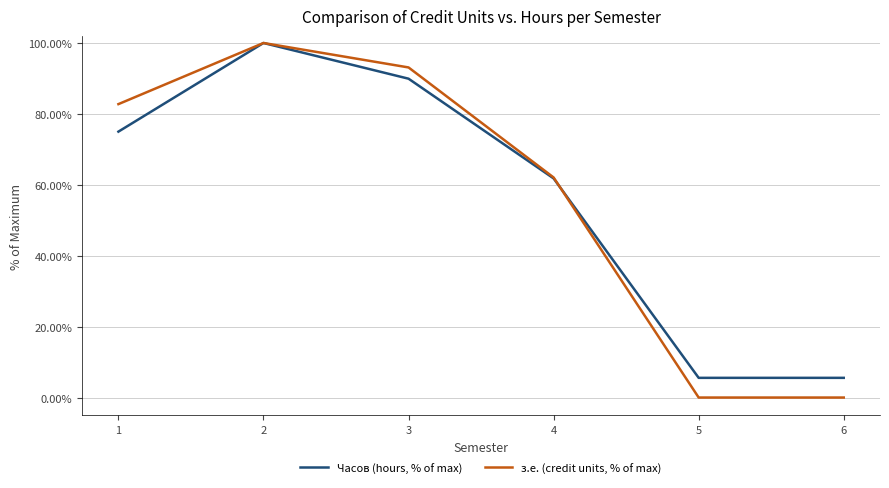

Rank the series by their average value, from highest to lowest.

з.е. (credit units, % of max), Часов (hours, % of max)